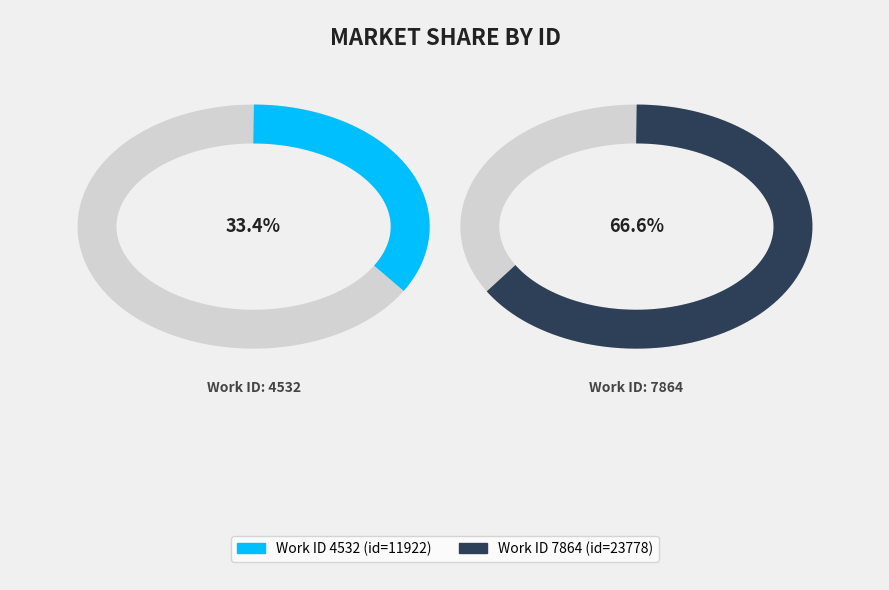

Which slice is the smallest?

4532